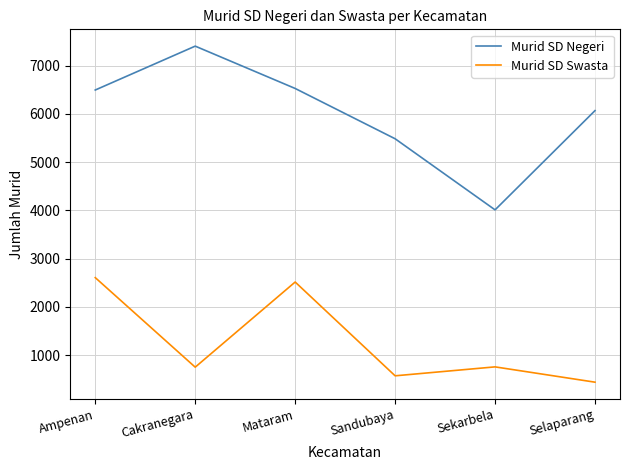

At which label does Murid SD Swasta reach its minimum?

Selaparang